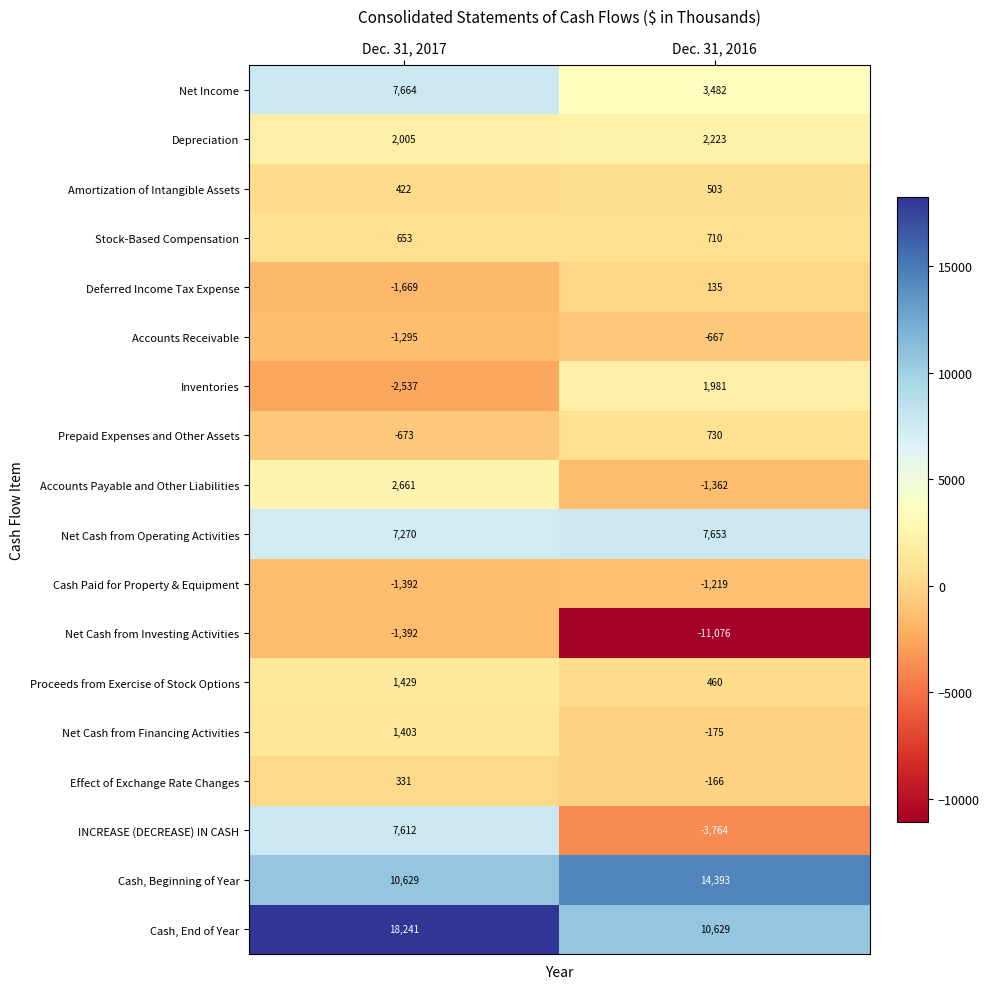

At which category does the chart reach its peak across all series?

Dec. 31, 2017